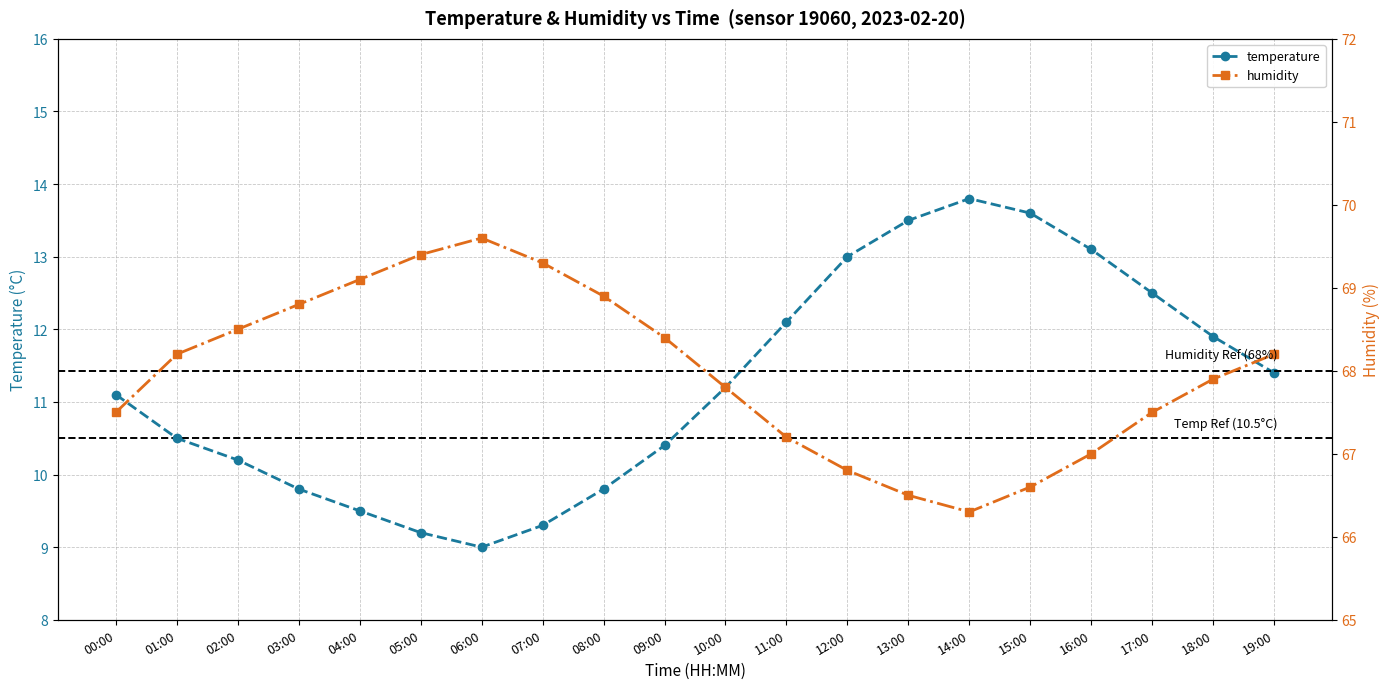

What is the value of the temperature point at the 17th from the left?

13.1